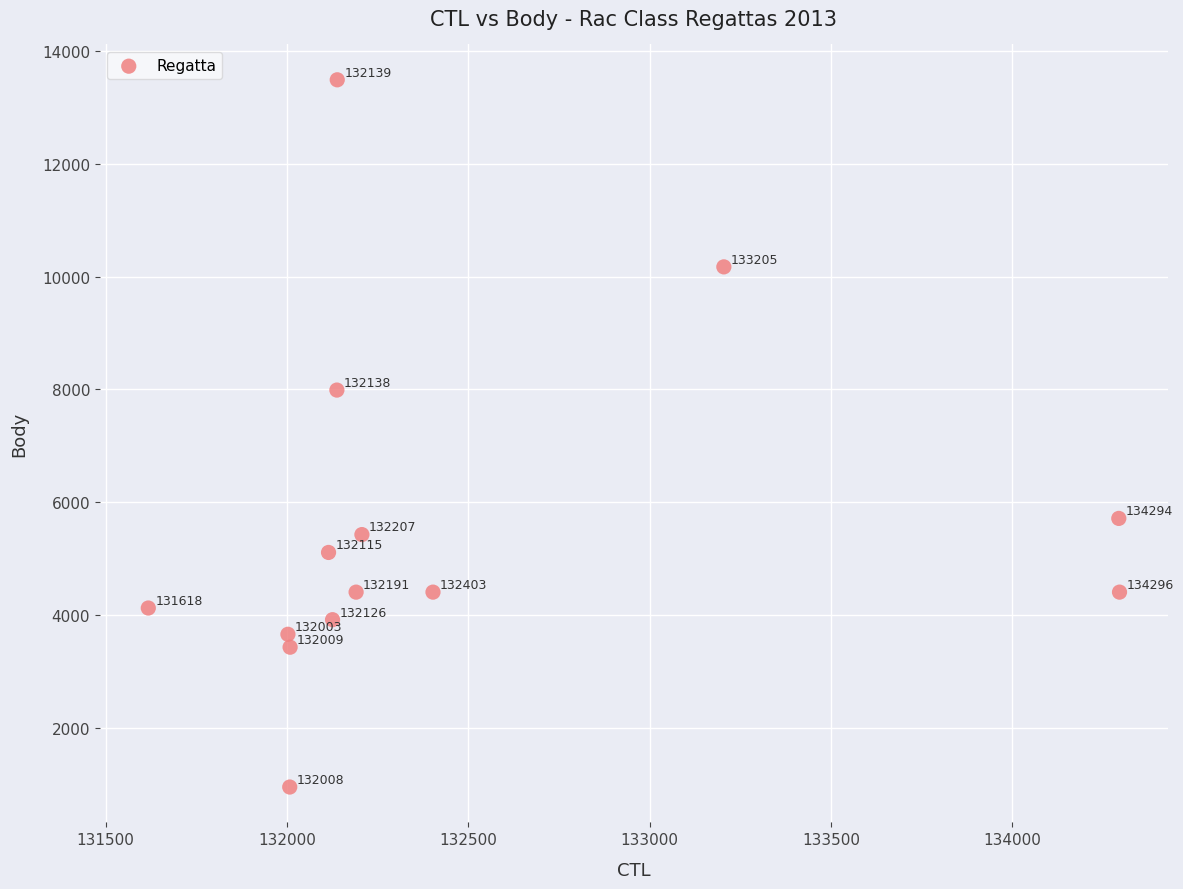

What Y value in the scatter plot is closest to 7220?

7989